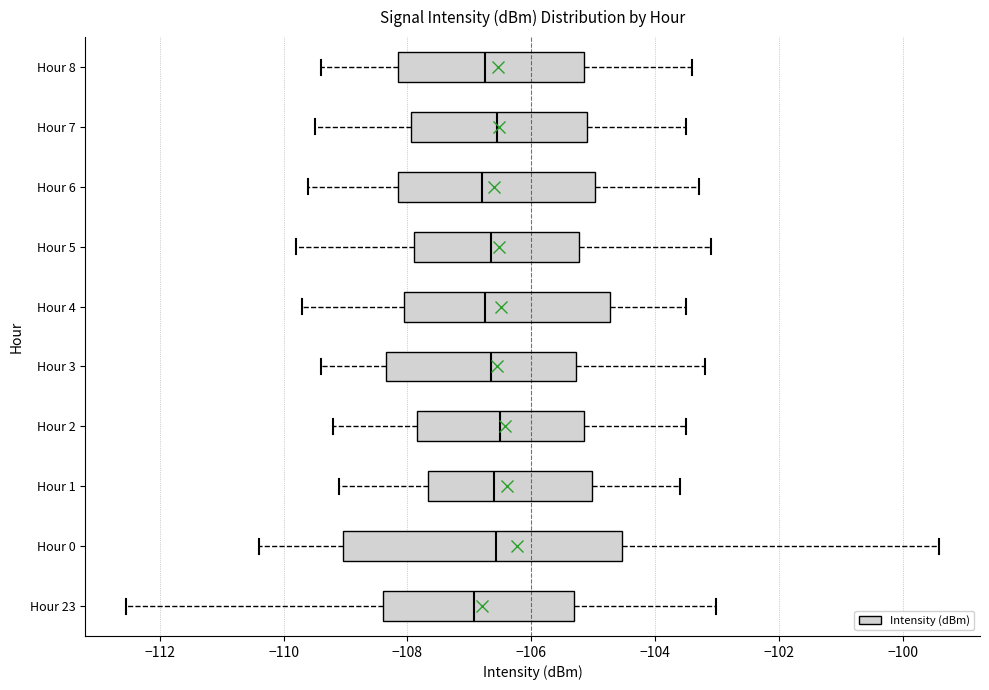

Reading bottom to top, read every box against the x-axis: the position of its median line, the range the box covers, and the ends of its whiskers. The values are not printed on the chart, so give them approximately, as read against the axis.

Hour 23: median -107.0, box -108.4 to -105.4, whiskers -112.6 to -103.0
Hour 0: median -106.6, box -109.0 to -104.6, whiskers -110.4 to -99.4
Hour 1: median -106.6, box -107.6 to -105.0, whiskers -109.0 to -103.6
Hour 2: median -106.4, box -107.8 to -105.2, whiskers -109.2 to -103.4
Hour 3: median -106.6, box -108.4 to -105.2, whiskers -109.4 to -103.2
Hour 4: median -106.8, box -108.0 to -104.8, whiskers -109.6 to -103.4
Hour 5: median -106.6, box -107.8 to -105.2, whiskers -109.8 to -103.0
Hour 6: median -106.8, box -108.2 to -105.0, whiskers -109.6 to -103.2
Hour 7: median -106.6, box -108.0 to -105.0, whiskers -109.4 to -103.4
Hour 8: median -106.8, box -108.2 to -105.2, whiskers -109.4 to -103.4